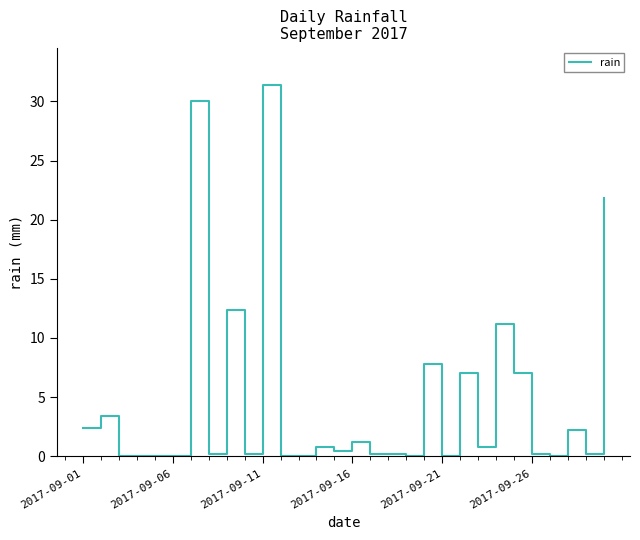

What is the maximum value shown in the chart?

31.4